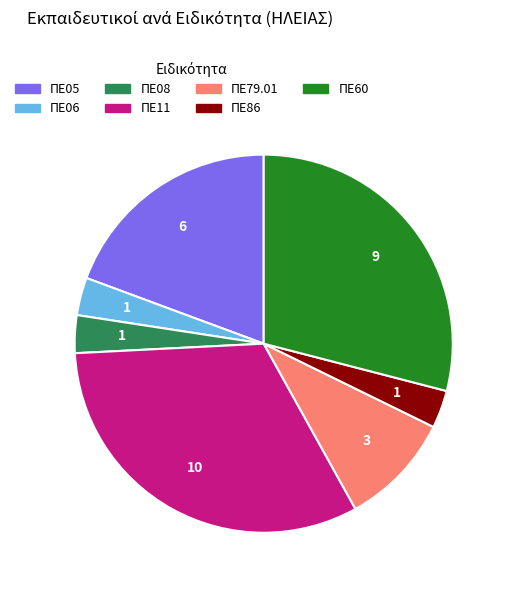

Combined, do ΠΕ79.01 and ΠΕ86 account for over 50%?

No